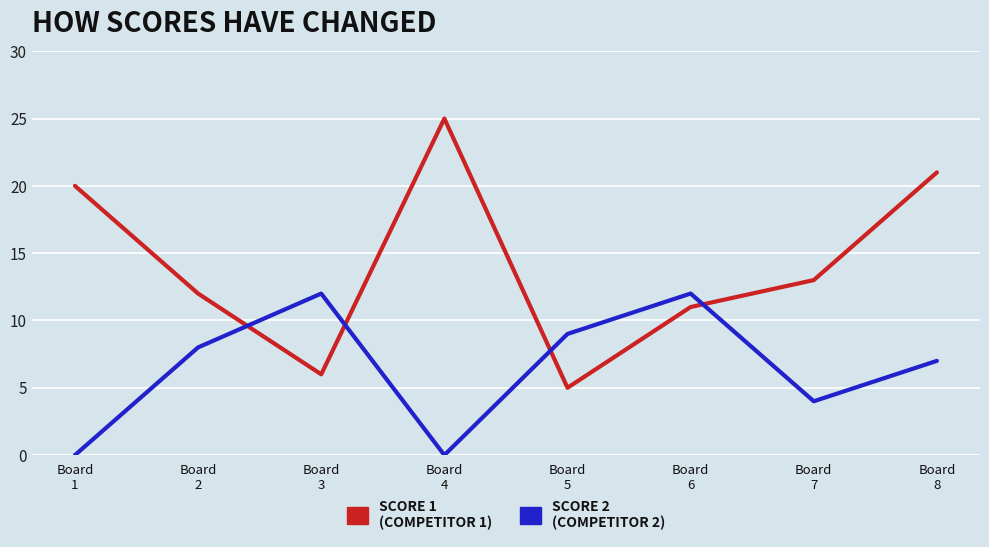

What is the greatest value displayed?

25